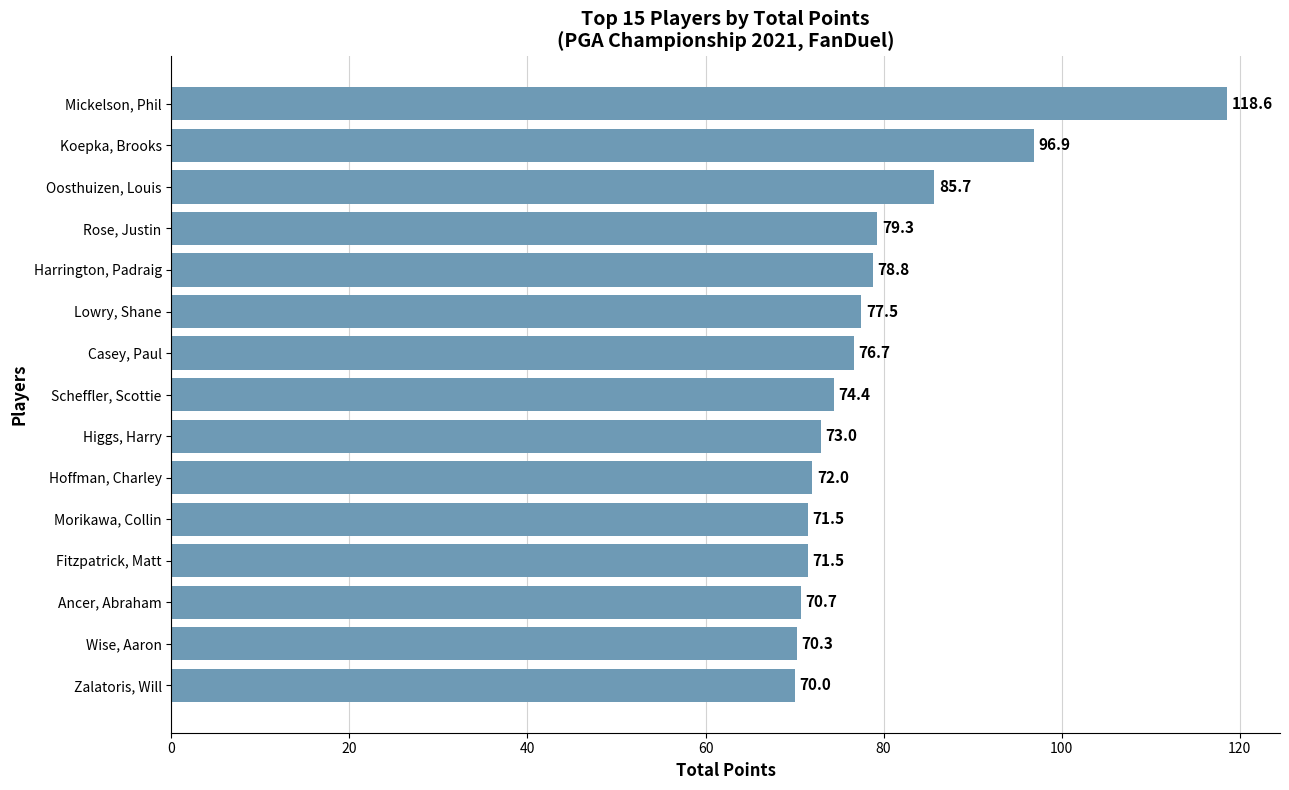

What is the approximate value at Hoffman, Charley?

72.0